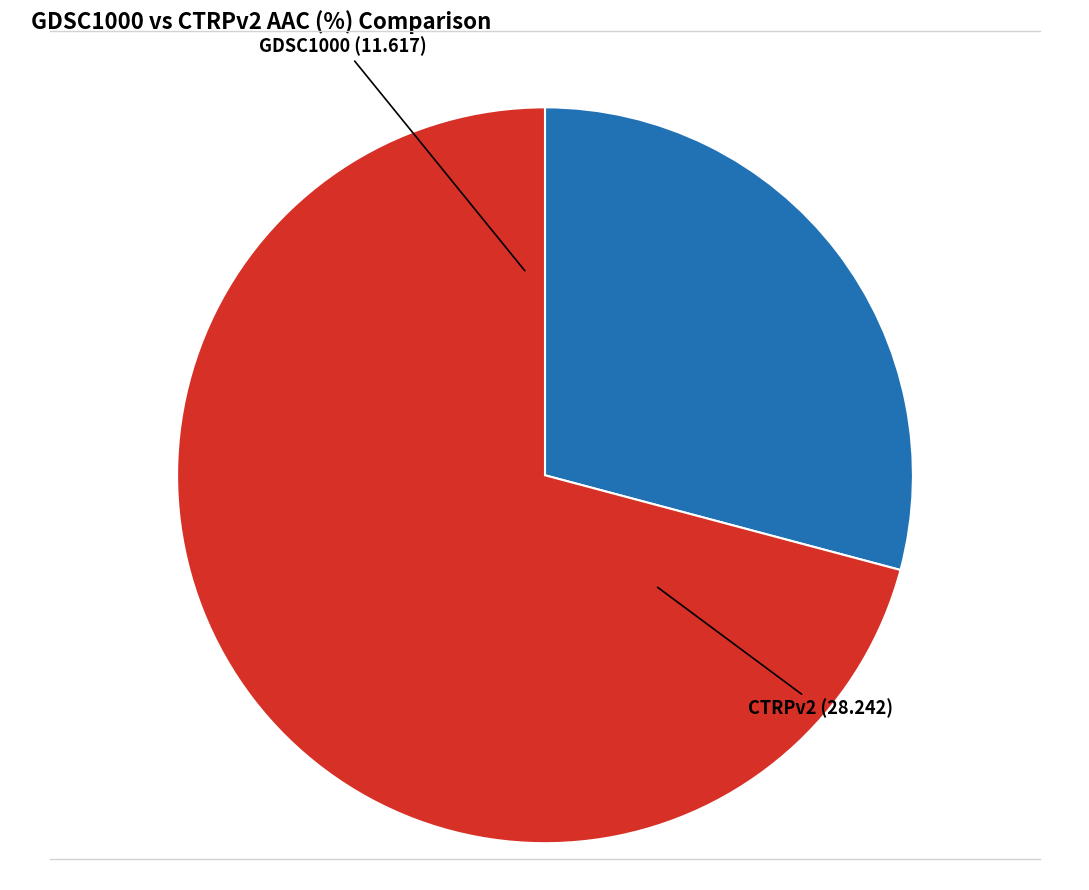

Does any single category account for the majority?

Yes